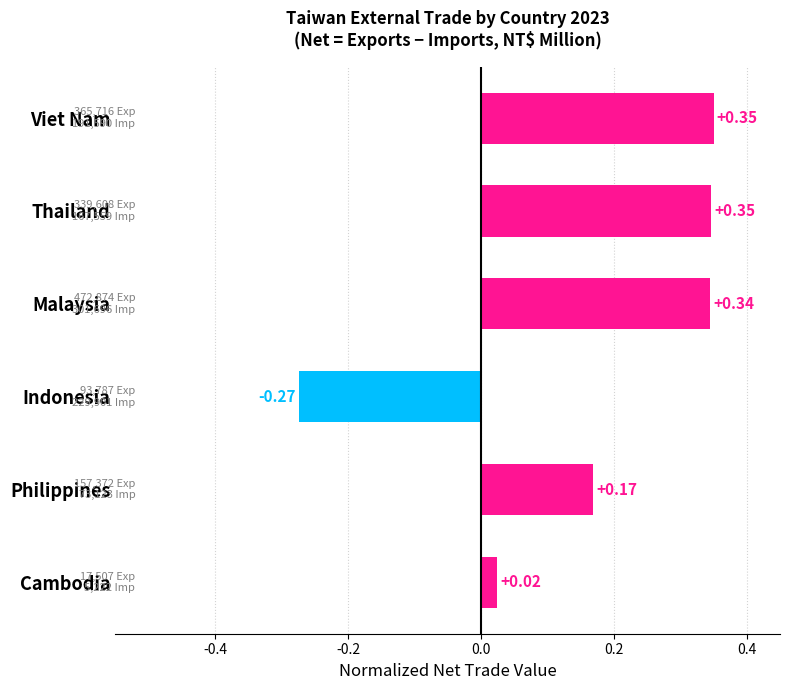

Which has a higher value, Philippines or Malaysia?

Malaysia